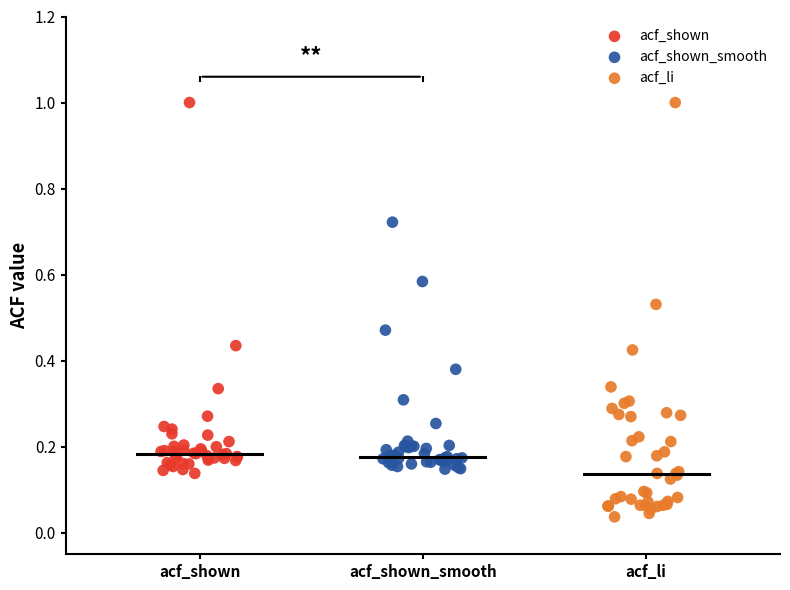

Which series contains the lowest Y value?

acf_li